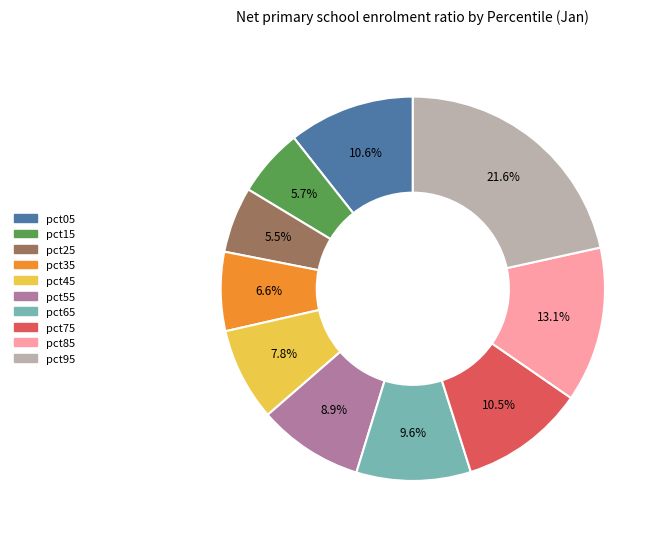

Combined, what portion of the pie is pct75 and pct65?

20.1%